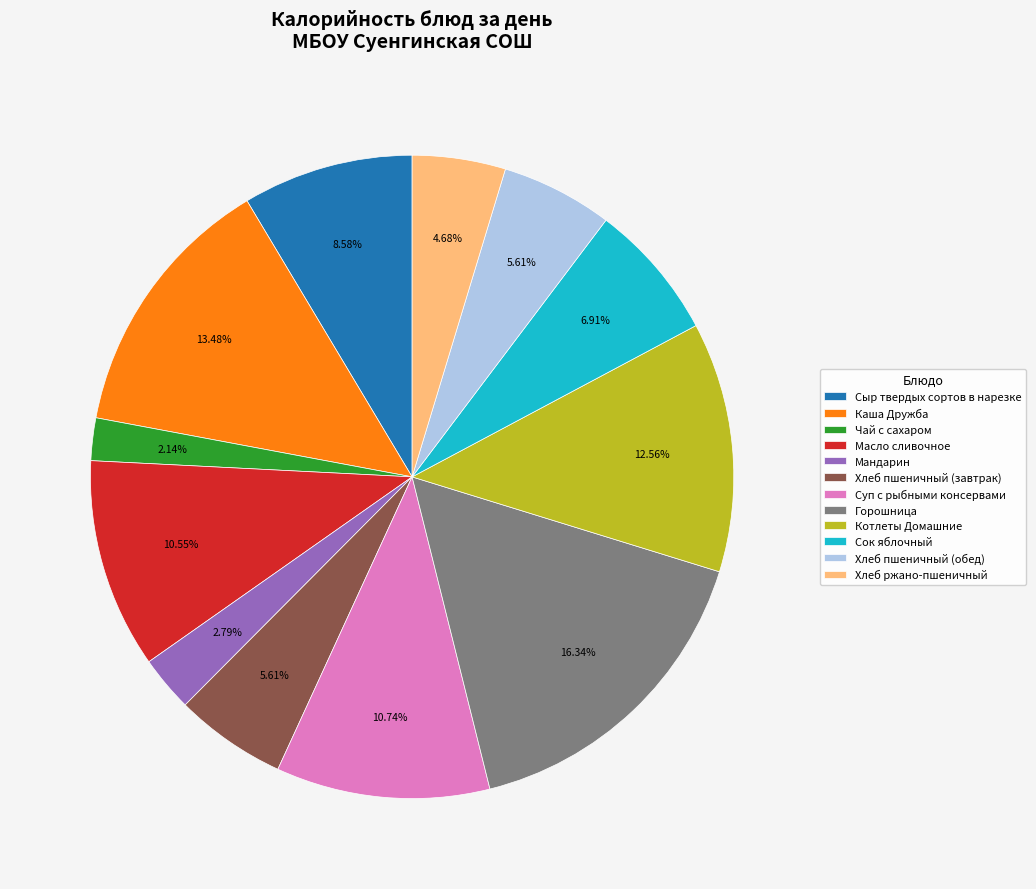

To the nearest percent, what is the difference between the Суп с рыбными консервами and Каша Дружба slice percentages?

3%